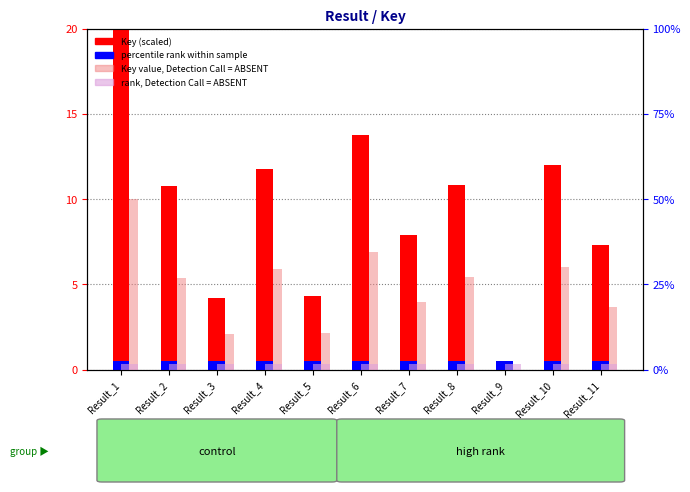

What is the maximum value shown in the chart?

20.0